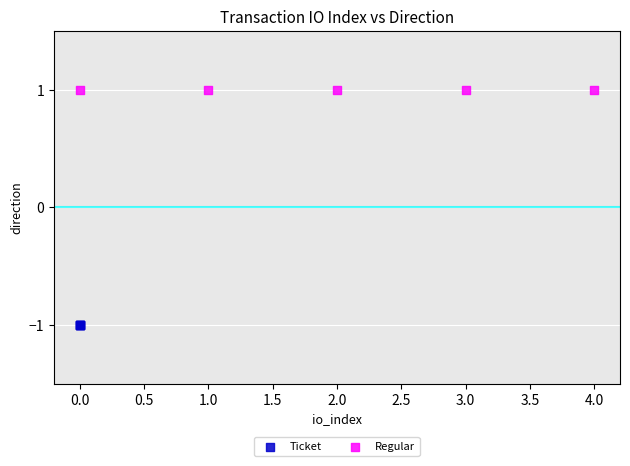

Which series reaches the maximum Y coordinate?

Regular